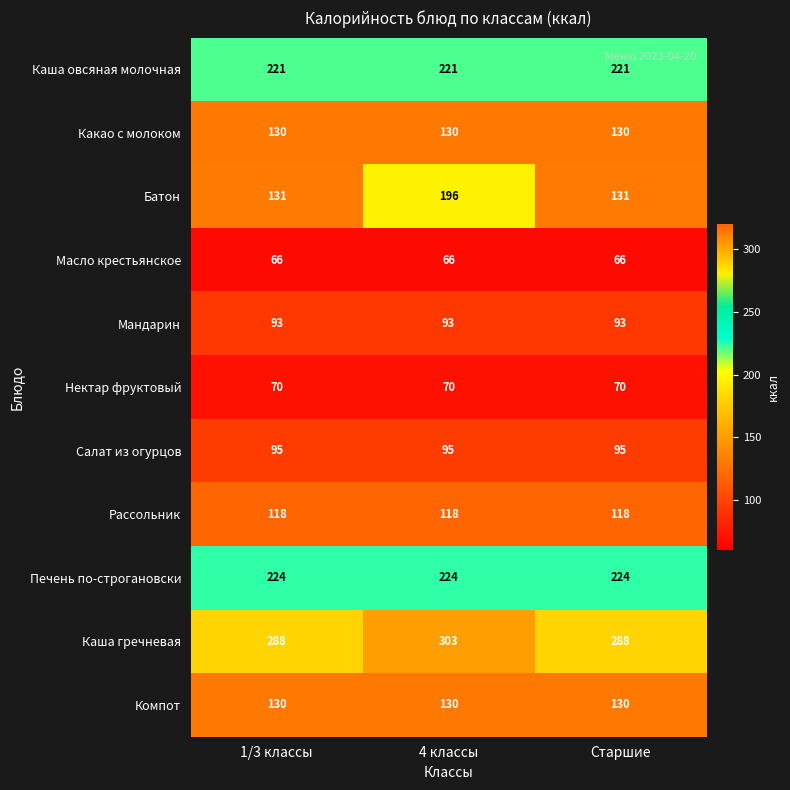

What value does the Печень по-строгановски series have at 1/3 классы?

224